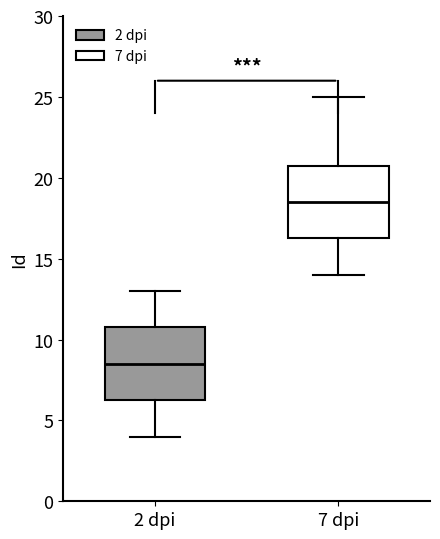

Which box's median line is the lowest?

2 dpi